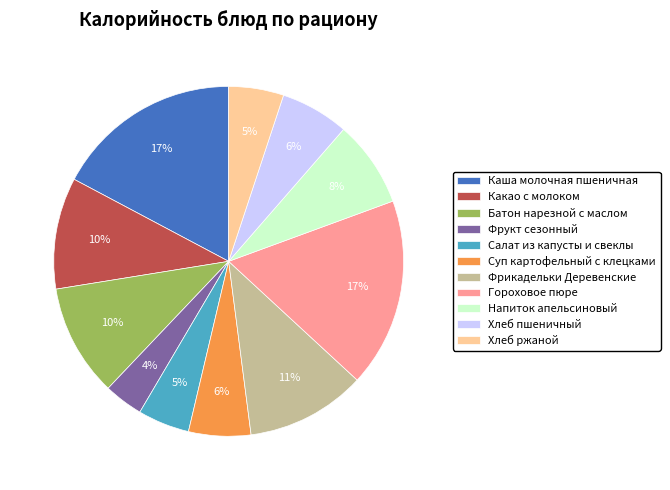

Which category has the smallest portion of the pie?

Фрукт сезонный